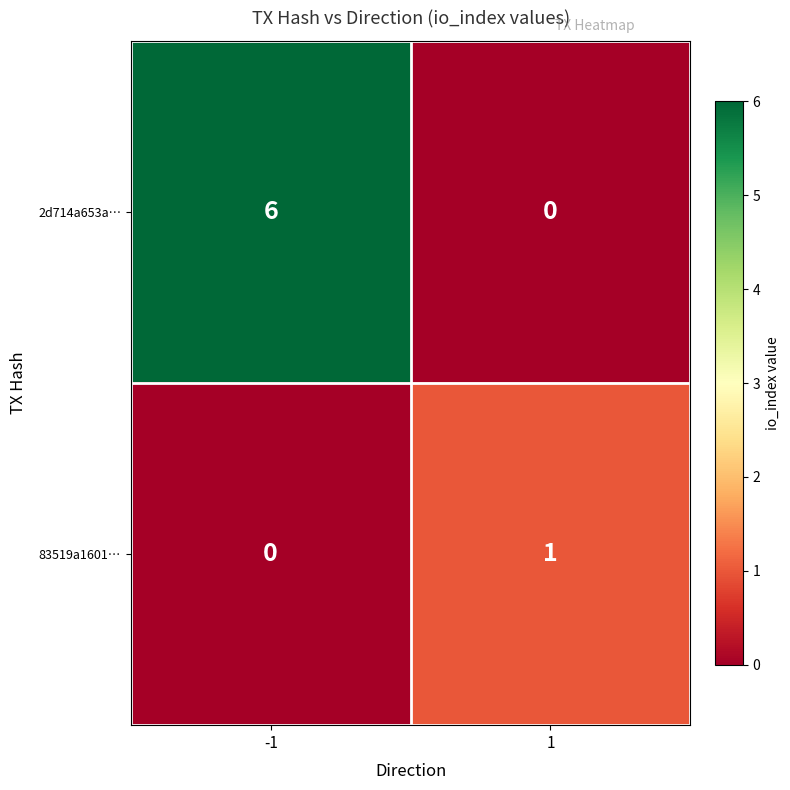

What is the spread (max minus min) of values at 1?

1